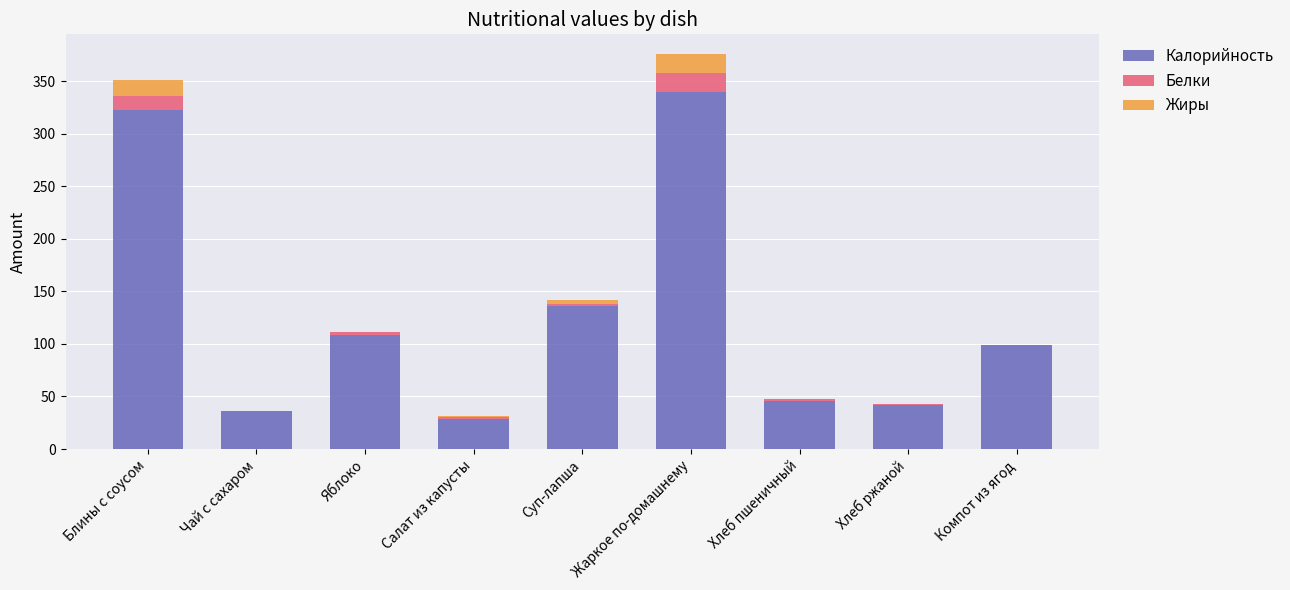

At which category is the sum across all series the highest?

Жаркое по-домашнему